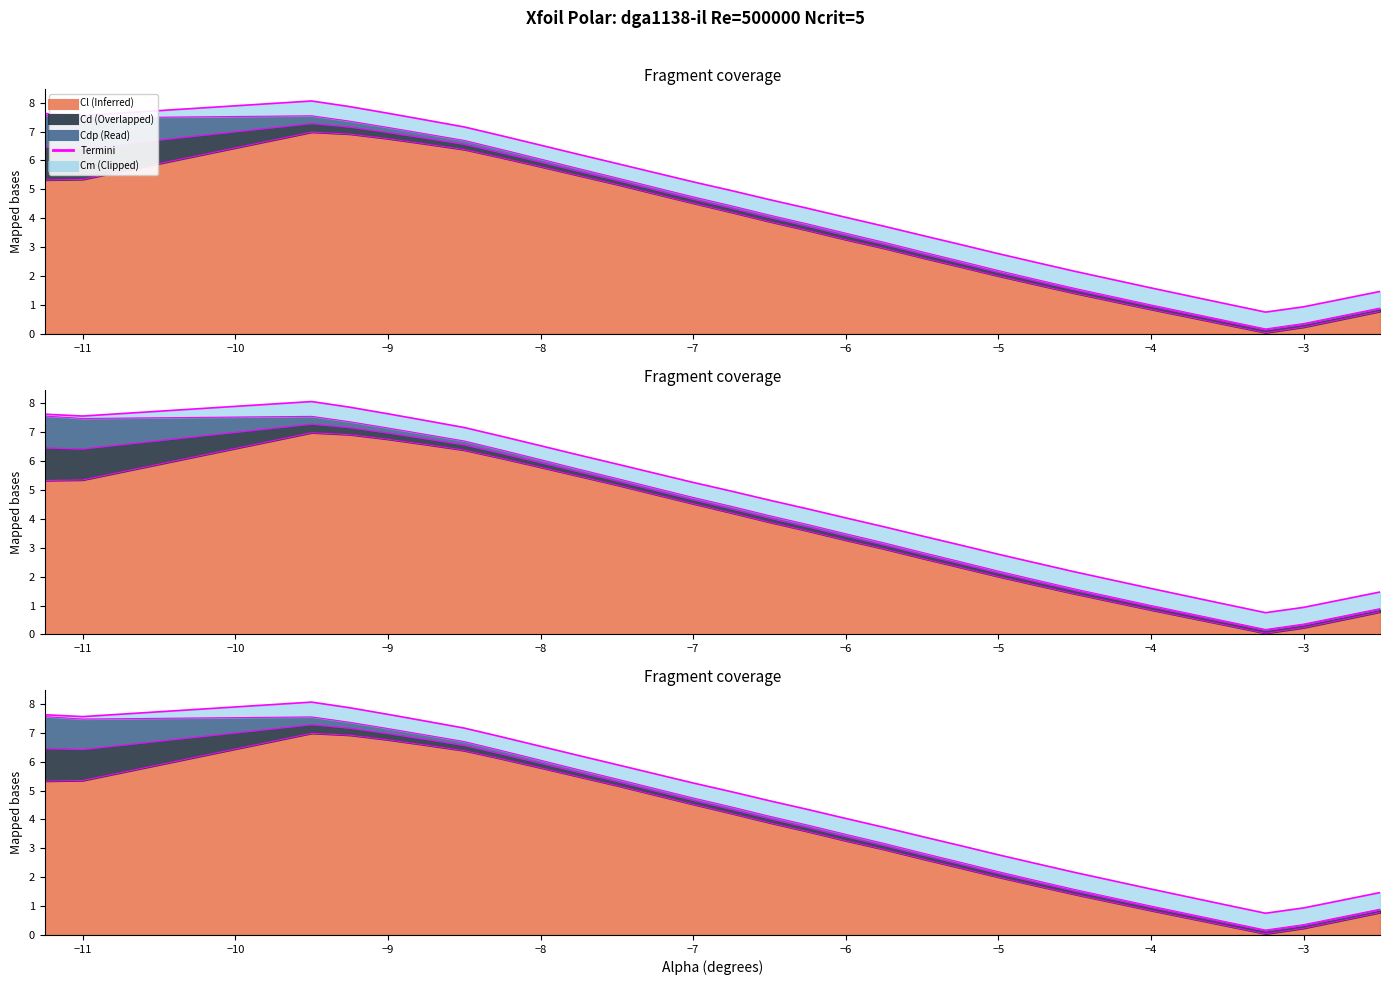

What is the average value?

4.5